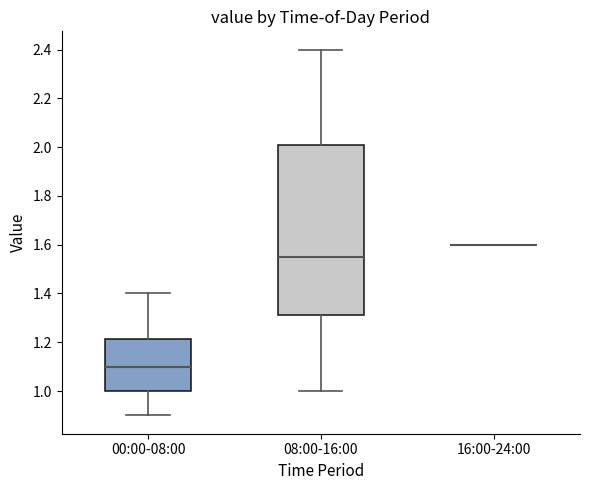

Reading left to right, read every box against the y-axis: the position of its median line, the range the box covers, and the ends of its whiskers. The values are not printed on the chart, so give them approximately, as read against the axis.

00:00-08:00: median 1.10, box 1.00 to 1.22, whiskers 0.90 to 1.40
08:00-16:00: median 1.56, box 1.32 to 2.00, whiskers 1.00 to 2.40
16:00-24:00: box collapsed to a line at 1.60, whiskers 1.60 to 1.60